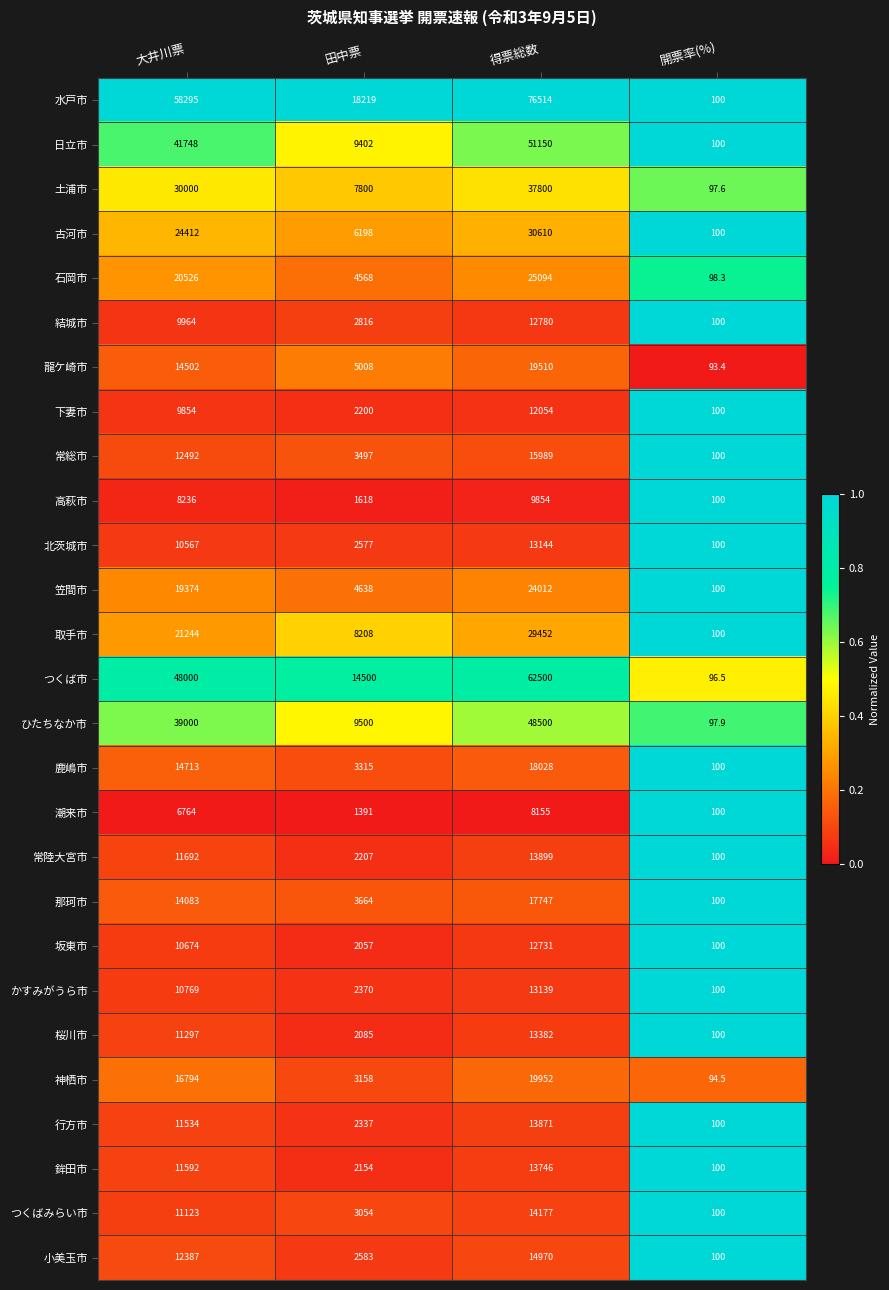

At 得票総数, list the series in order from smallest to largest.

潮来市, 高萩市, 下妻市, 坂東市, 結城市, かすみがうら市, 北茨城市, 桜川市, 鉾田市, 行方市, 常陸大宮市, つくばみらい市, 小美玉市, 常総市, 那珂市, 鹿嶋市, 龍ケ崎市, 神栖市, 笠間市, 石岡市, 取手市, 古河市, 土浦市, ひたちなか市, 日立市, つくば市, 水戸市